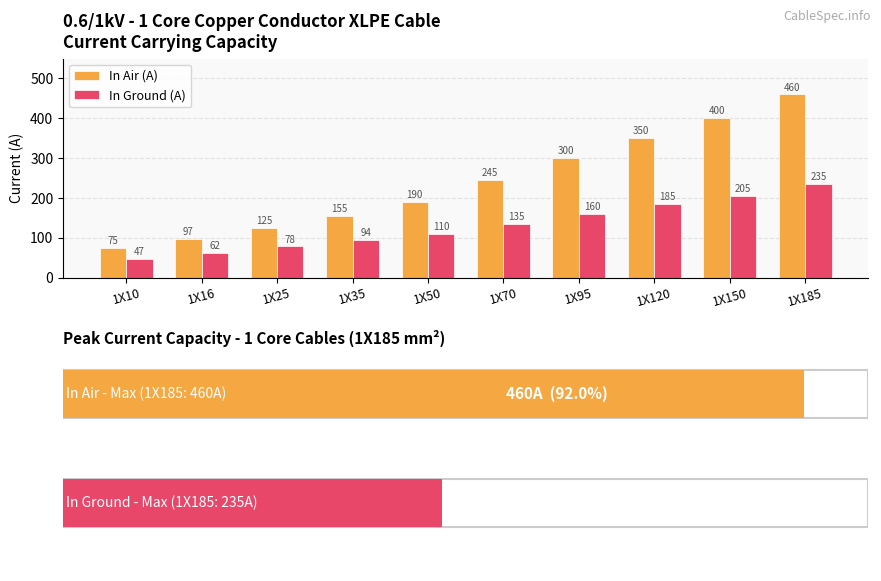

Between 1X25 and 1X150, which series saw the biggest shift?

In Air (A)